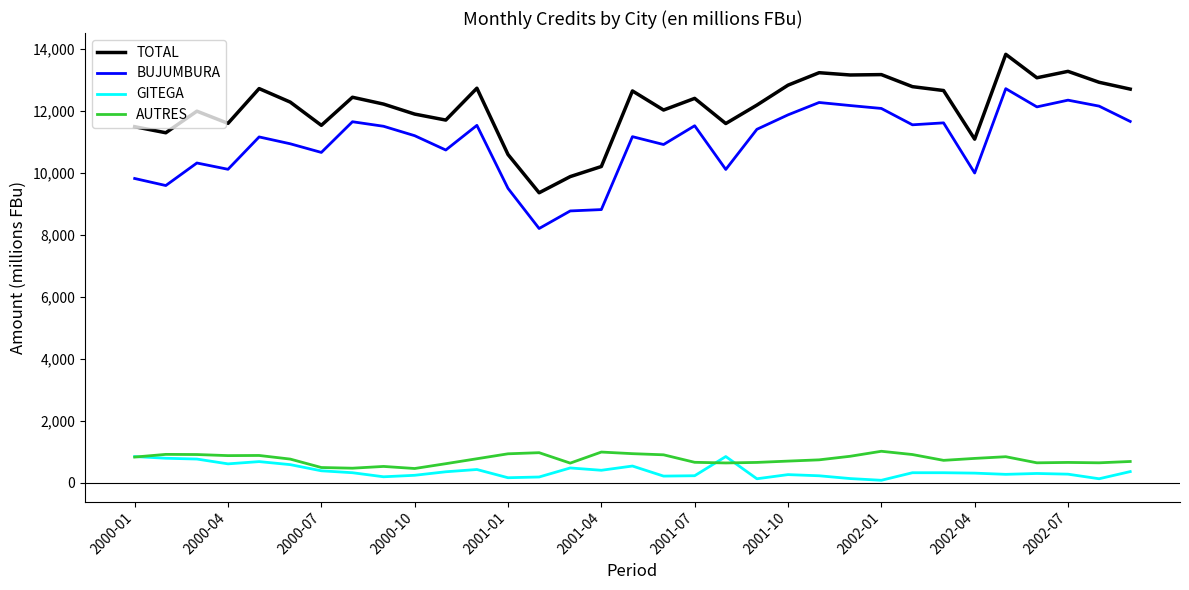

What is the highest value of the TOTAL series?

13822.7